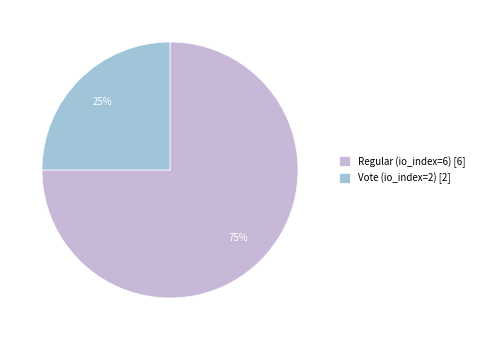

Combined, do Regular (io_index=6) and Vote (io_index=2) account for over 50%?

Yes